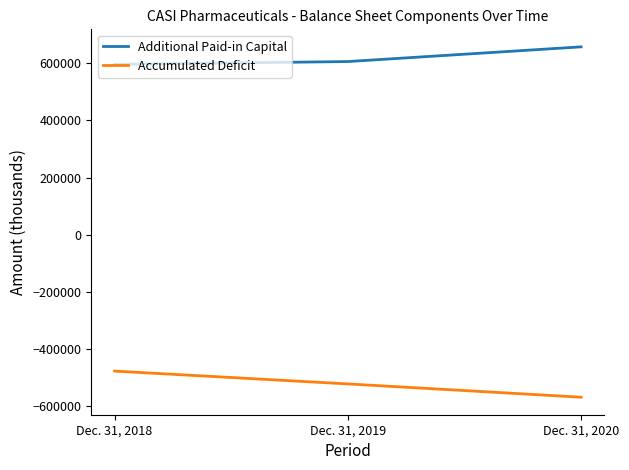

At Dec. 31, 2020, list the series in order from largest to smallest.

Additional Paid-in Capital, Accumulated Deficit